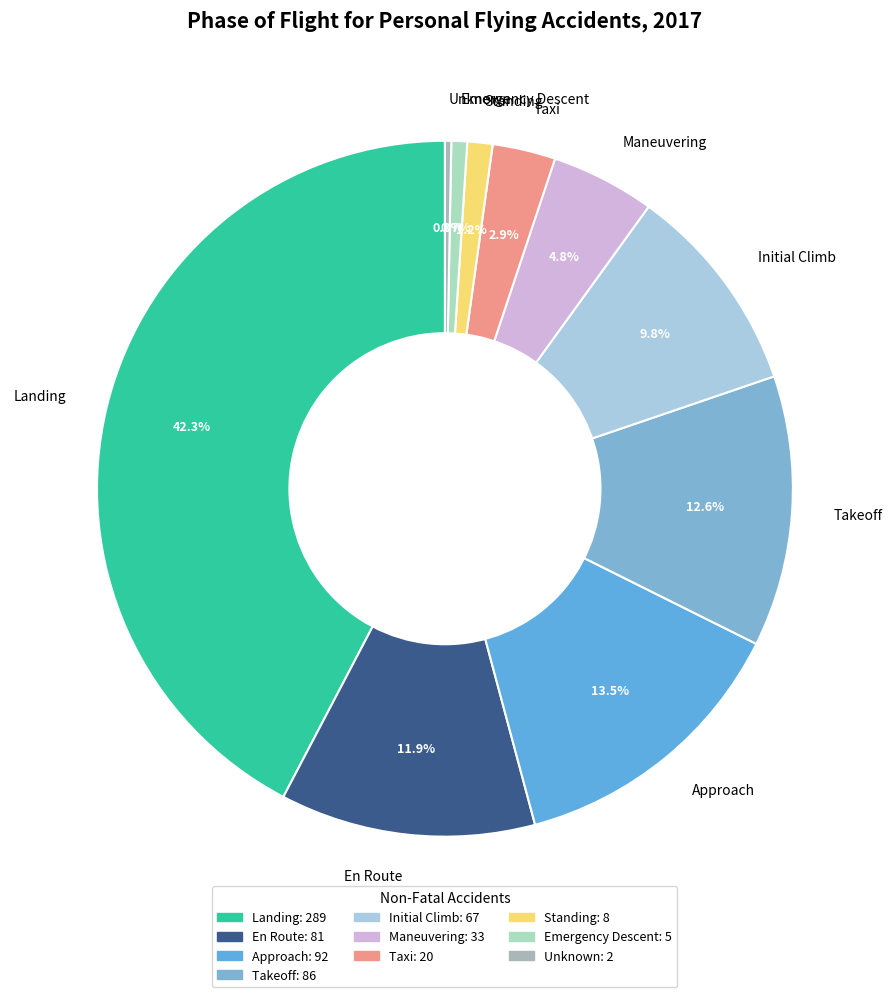

To the nearest percent, what is the average slice percentage?

10%